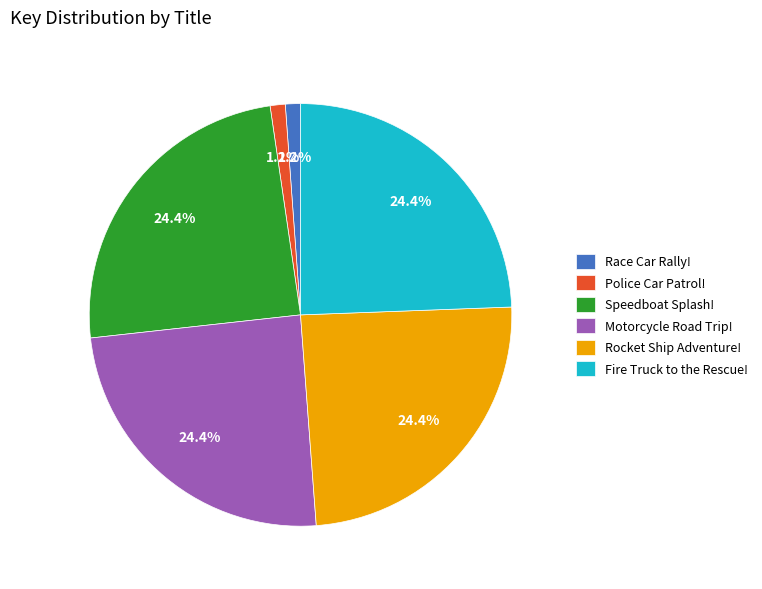

How many segments does this pie chart have?

6